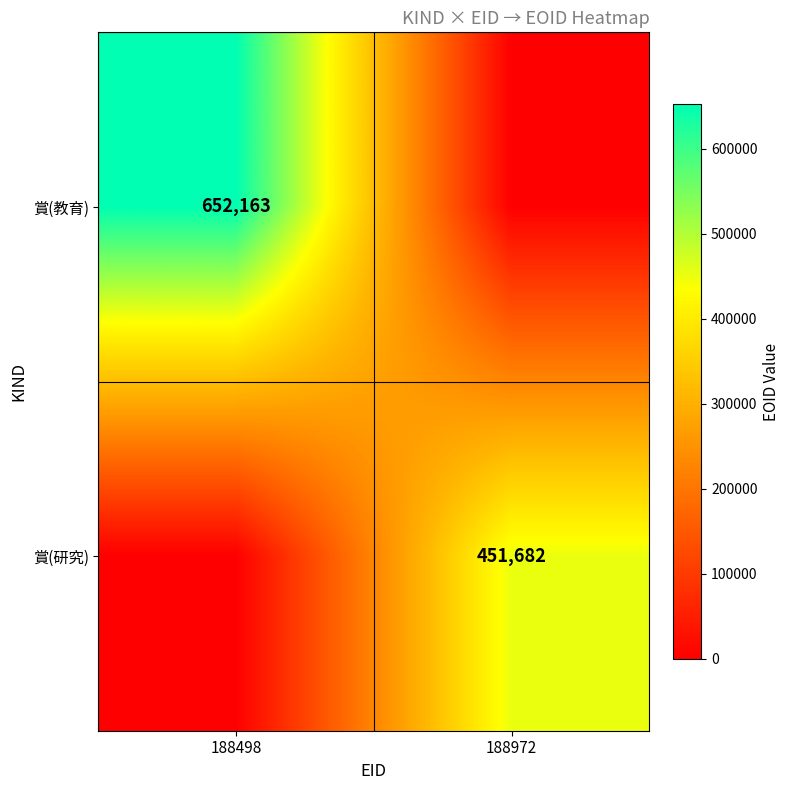

How many distinct data groups are displayed?

2